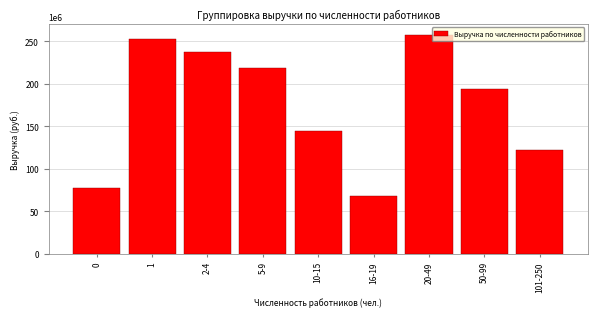

Reading left to right, list all the values displayed in this chart.

0=76864094.2	1=253204921.1	2-4=237328354.2	5-9=218791137.7	10-15=144634317.8	16-19=67627791.9	20-49=257662033.6	50-99=194144433.2	101-250=121841579.4